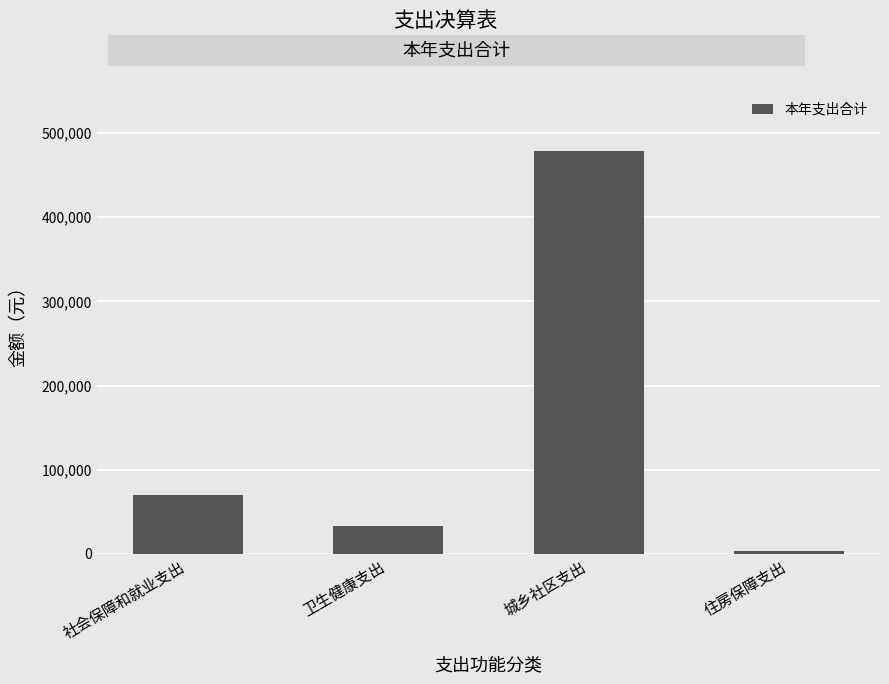

Reading left to right, what are all the values shown in this chart?

69953.0	32759.8	479284.1	3924.0